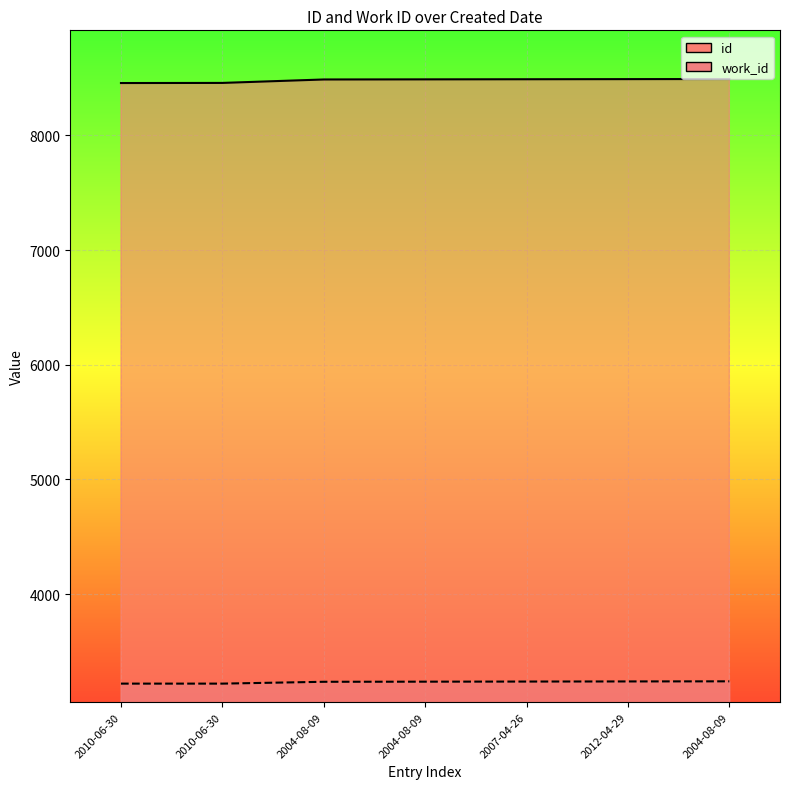

True or false: work_id_line and id_line cross at least once.

False